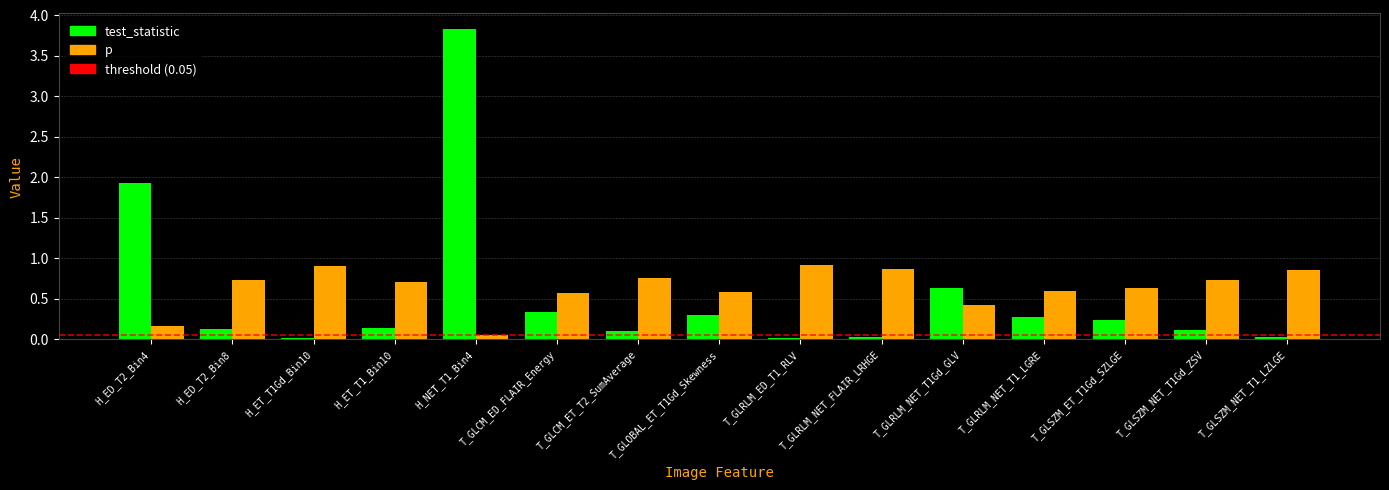

What is the sum of all p values?

9.5